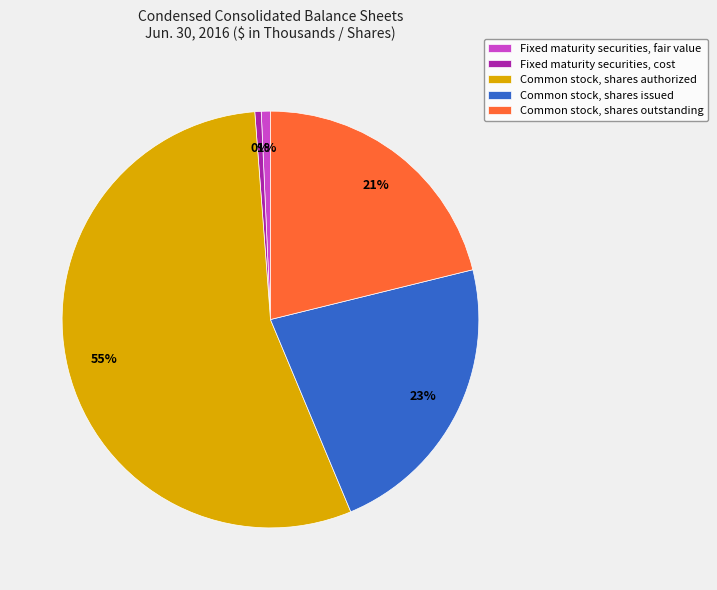

What is the largest slice in the pie chart?

Common stock, shares authorized